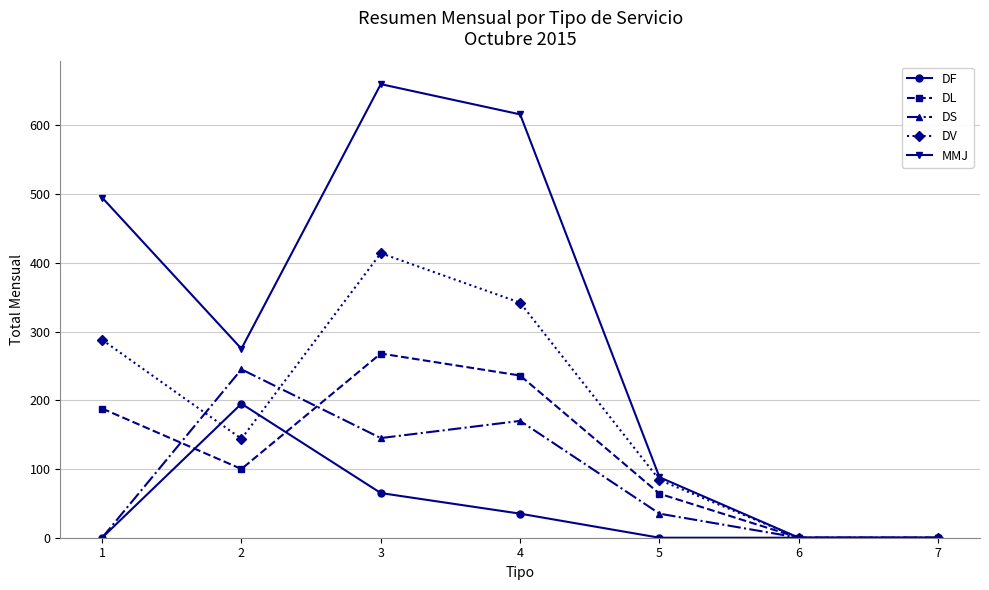

At which label is DL closest to 134?

2